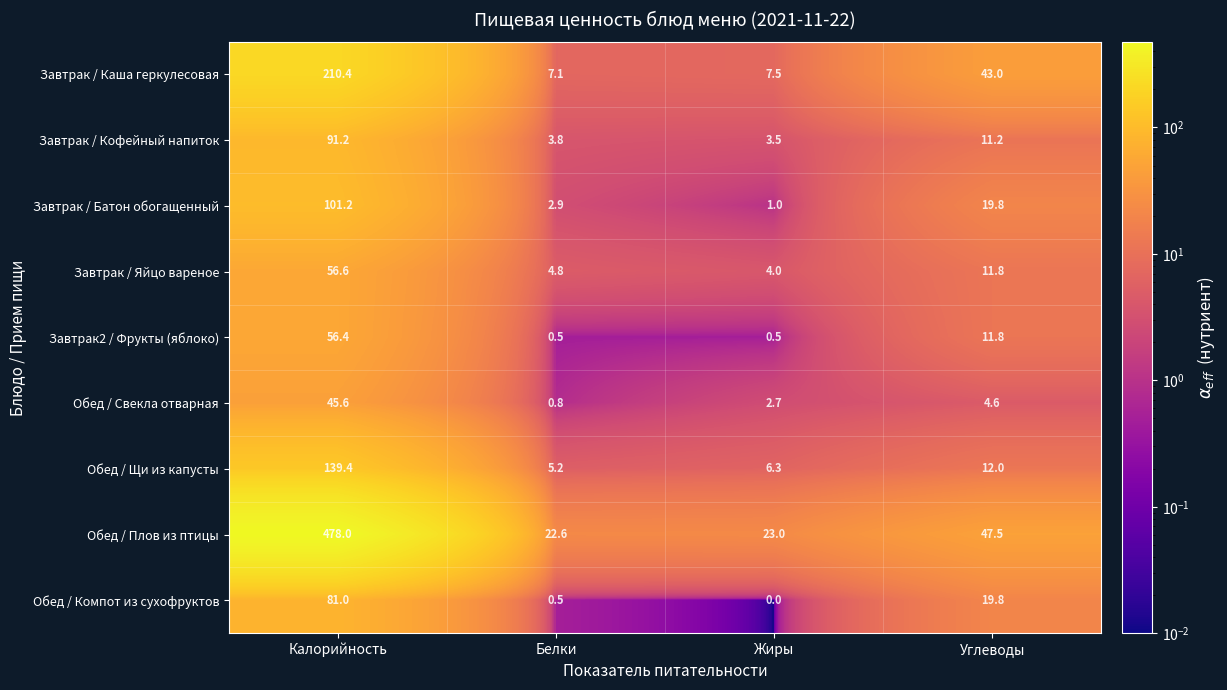

Rank the series at Калорийность from highest to lowest value.

Обед / Плов из птицы, Завтрак / Каша геркулесовая, Обед / Щи из капусты, Завтрак / Батон обогащенный, Завтрак / Кофейный напиток, Обед / Компот из сухофруктов, Завтрак / Яйцо вареное, Завтрак2 / Фрукты (яблоко), Обед / Свекла отварная